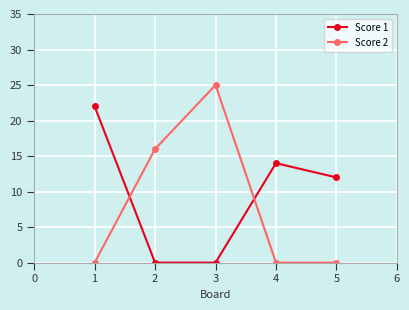

What is the average value of the Score 1 series?

10